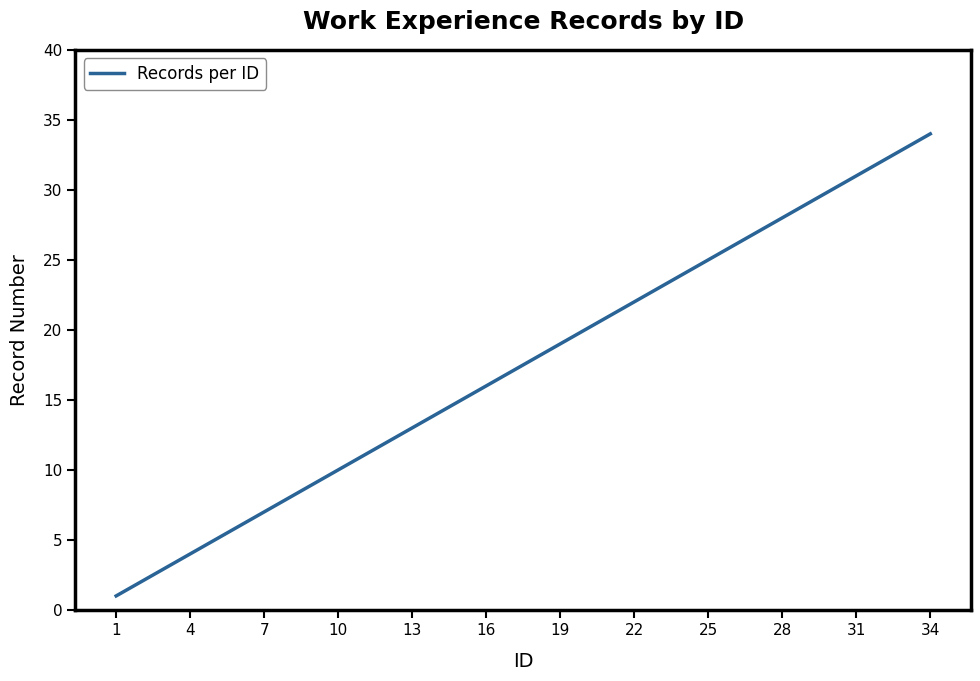

What is the difference between the maximum and minimum values?

33